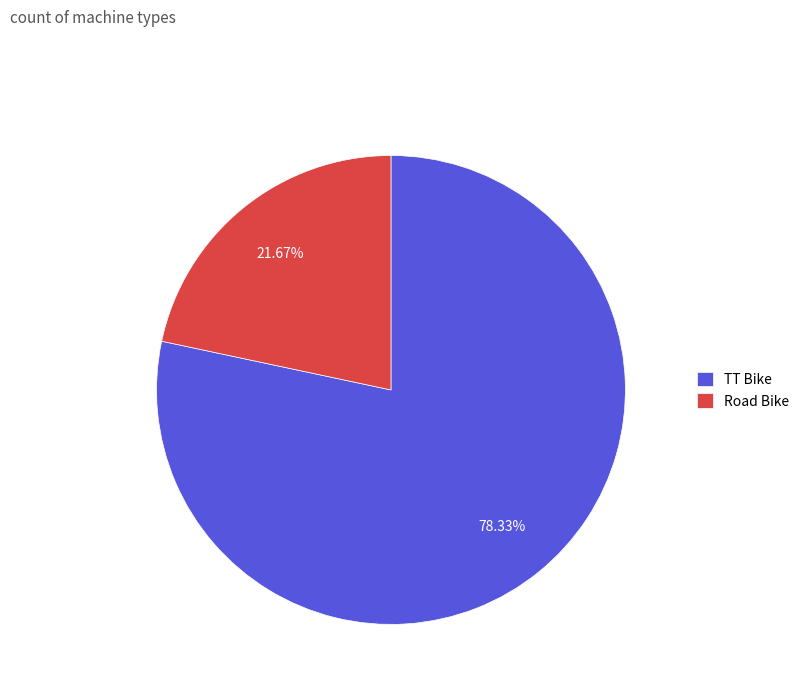

How many slices are in this pie chart?

2